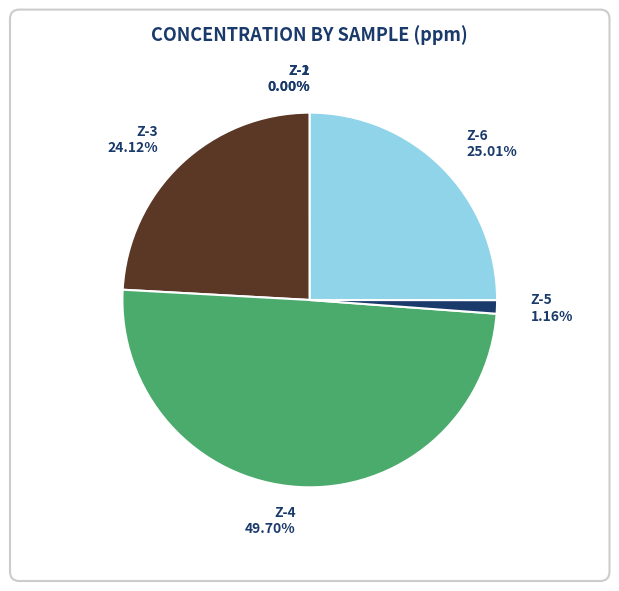

What is the ratio of the value at Z-4 to the value at Z-5?

42.8